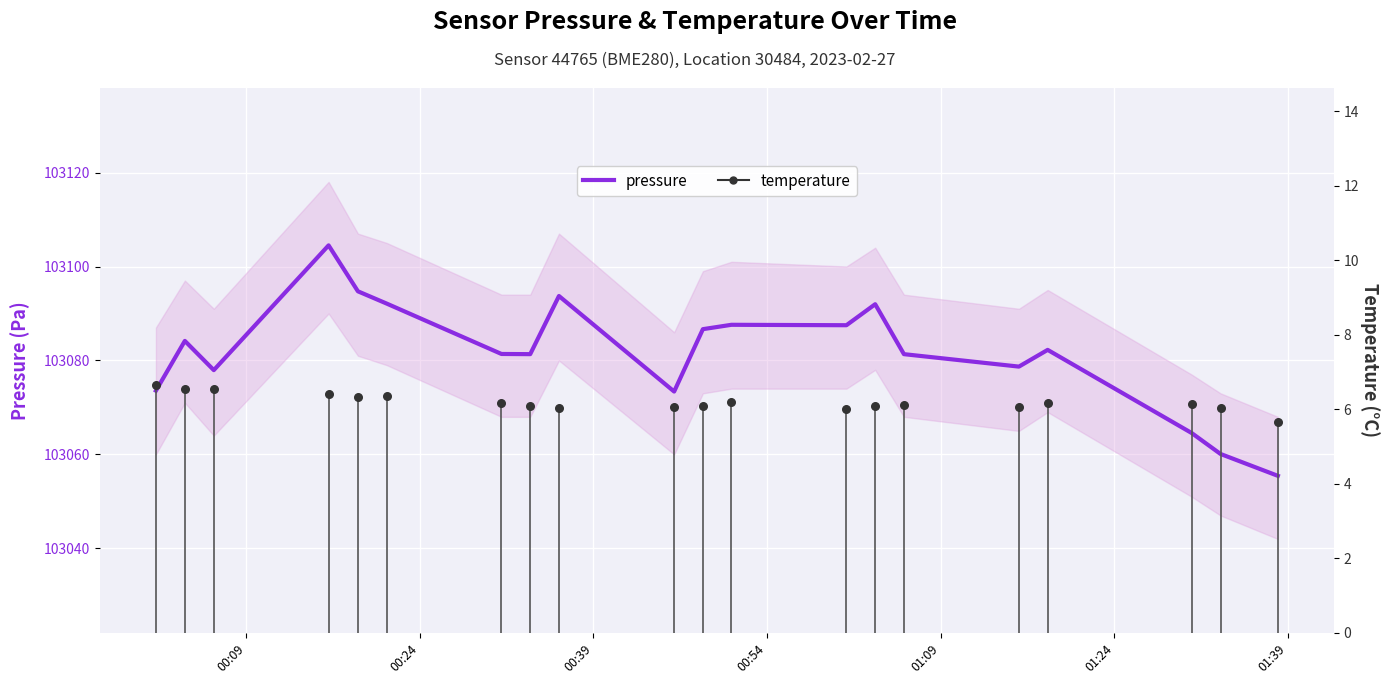

Which series has the largest total across all categories?

pressure